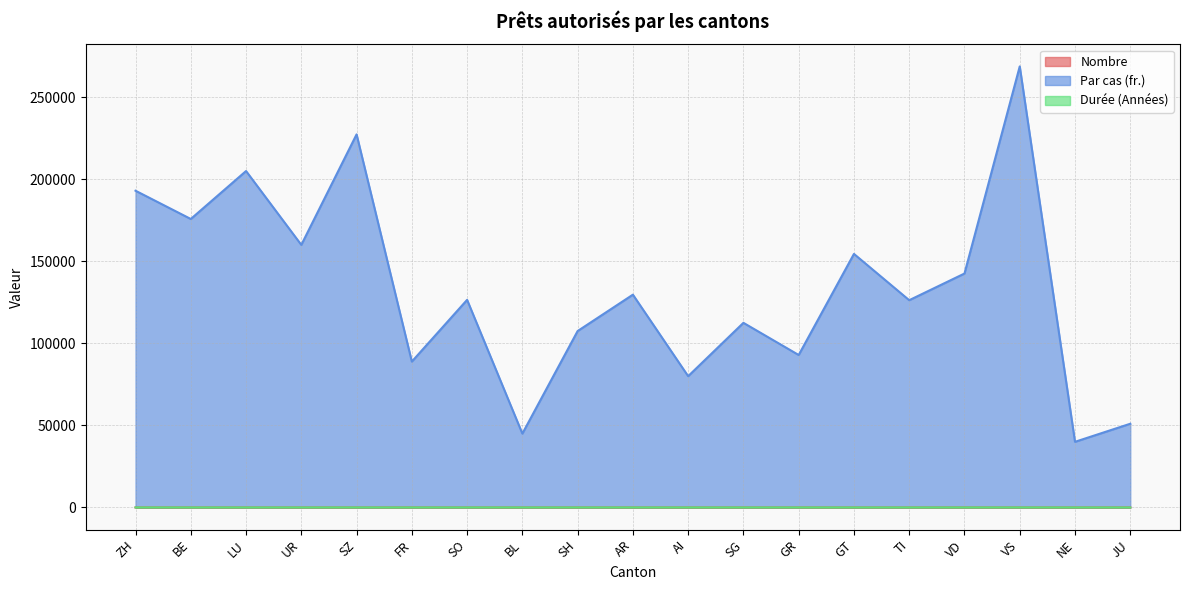

Which category has the lowest value in the Durée (Années) series?

JU